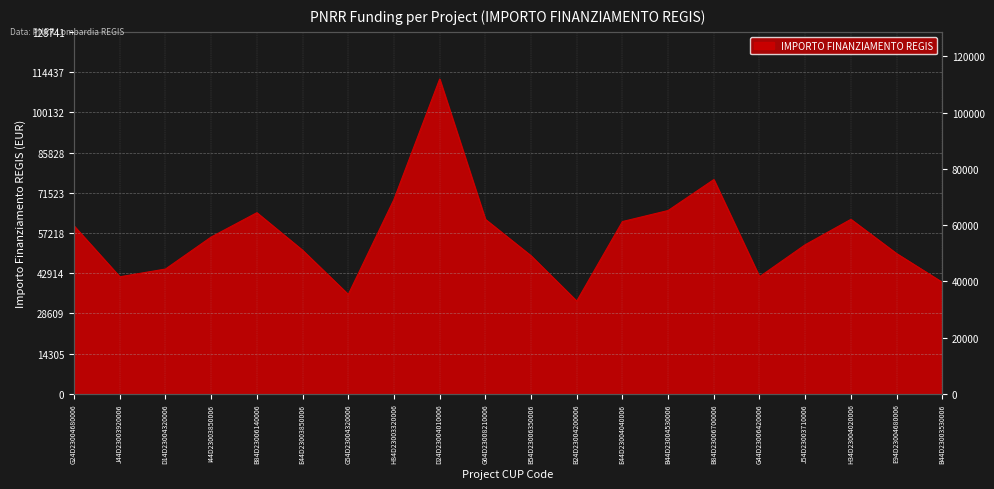

What is the difference between the values at B54D23006350006 and B24D23004200006?

16105.0